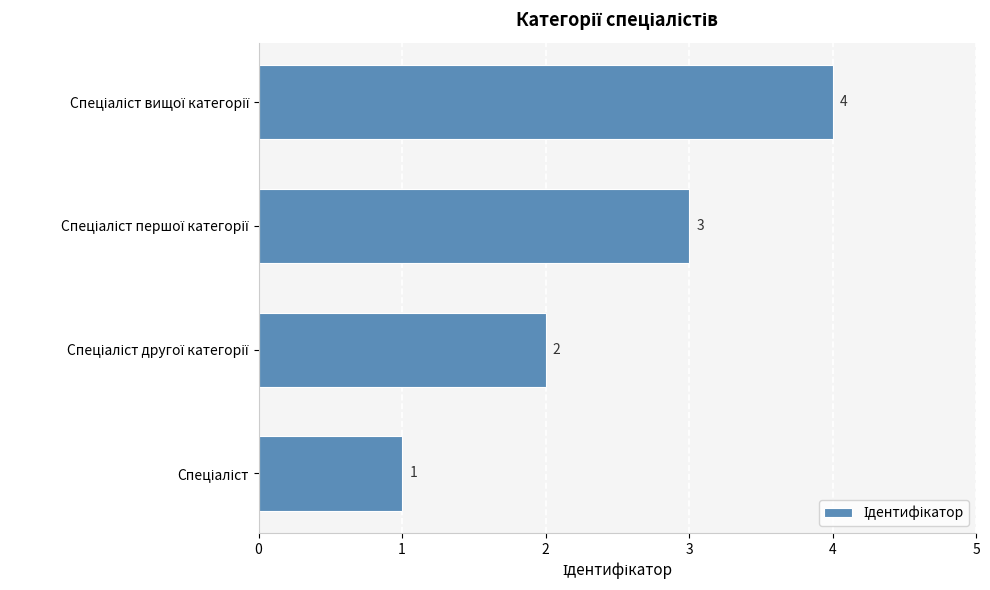

What is the sum of all values?

10